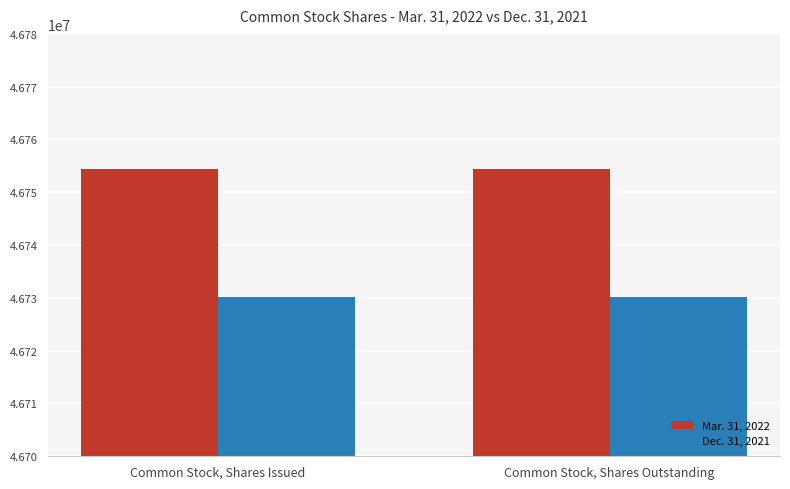

Reading left to right, transcribe all the data shown in this chart.

Mar. 31, 2022: Common Stock, Shares Issued=46754348	Common Stock, Shares Outstanding=46754348
Dec. 31, 2021: Common Stock, Shares Issued=46730198	Common Stock, Shares Outstanding=46730198